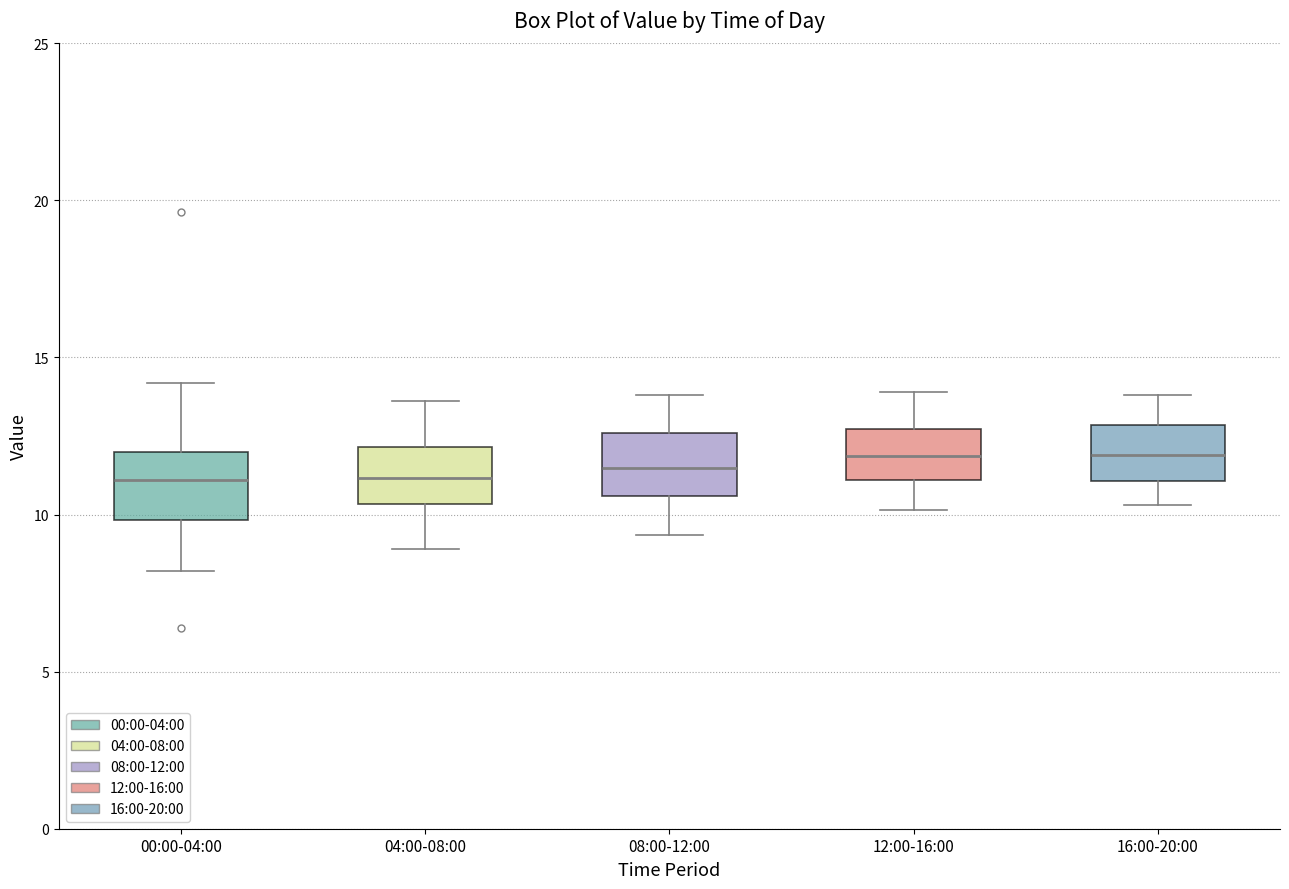

Where is the lower edge of the box for 00:00-04:00 on the y-axis? The values are not printed on the chart, so give them approximately, as read against the axis.

10.0